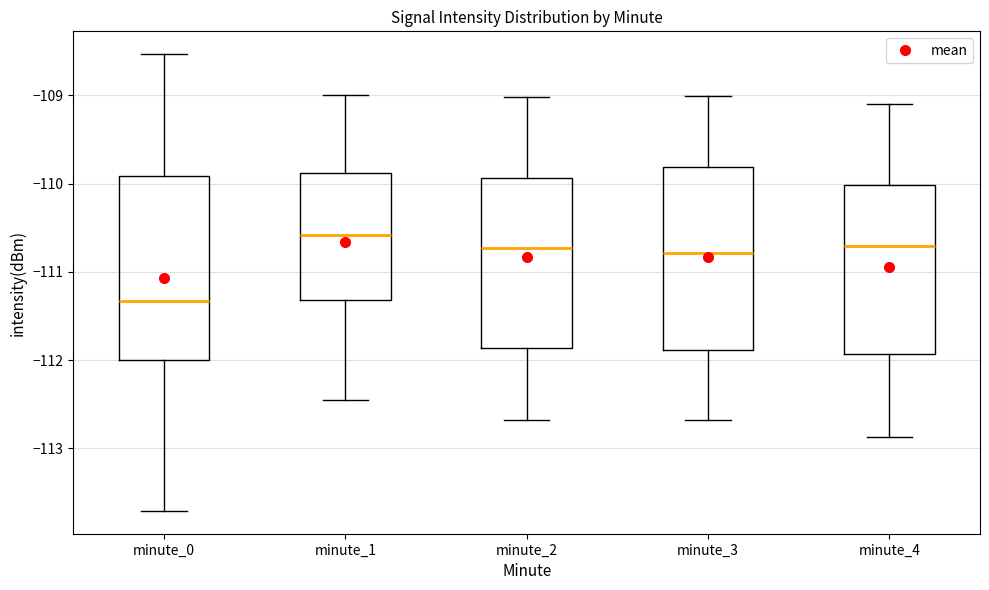

Reading left to right, read every box against the y-axis: the position of its median line, the range the box covers, and the ends of its whiskers. The values are not printed on the chart, so give them approximately, as read against the axis.

minute_0: median -111.3, box -112.0 to -109.9, whiskers -113.7 to -108.5
minute_1: median -110.6, box -111.3 to -109.9, whiskers -112.5 to -109.0
minute_2: median -110.7, box -111.9 to -109.9, whiskers -112.7 to -109.0
minute_3: median -110.8, box -111.9 to -109.8, whiskers -112.7 to -109.0
minute_4: median -110.7, box -111.9 to -110.0, whiskers -112.9 to -109.1